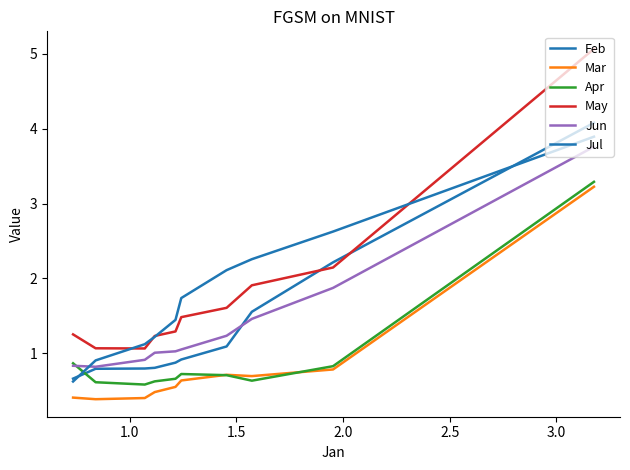

What are all the series names shown in the legend?

Feb, Mar, Apr, May, Jun, Jul